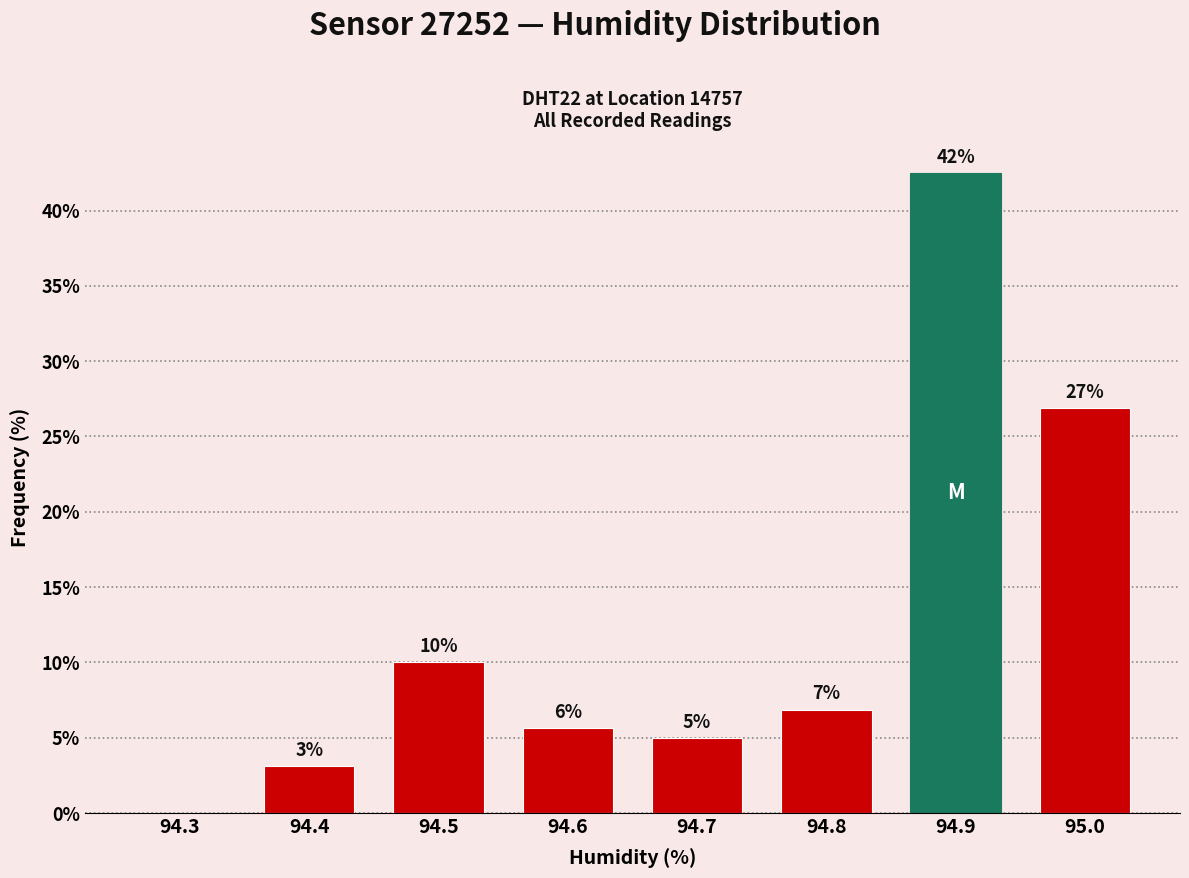

Are the bars horizontal?

No